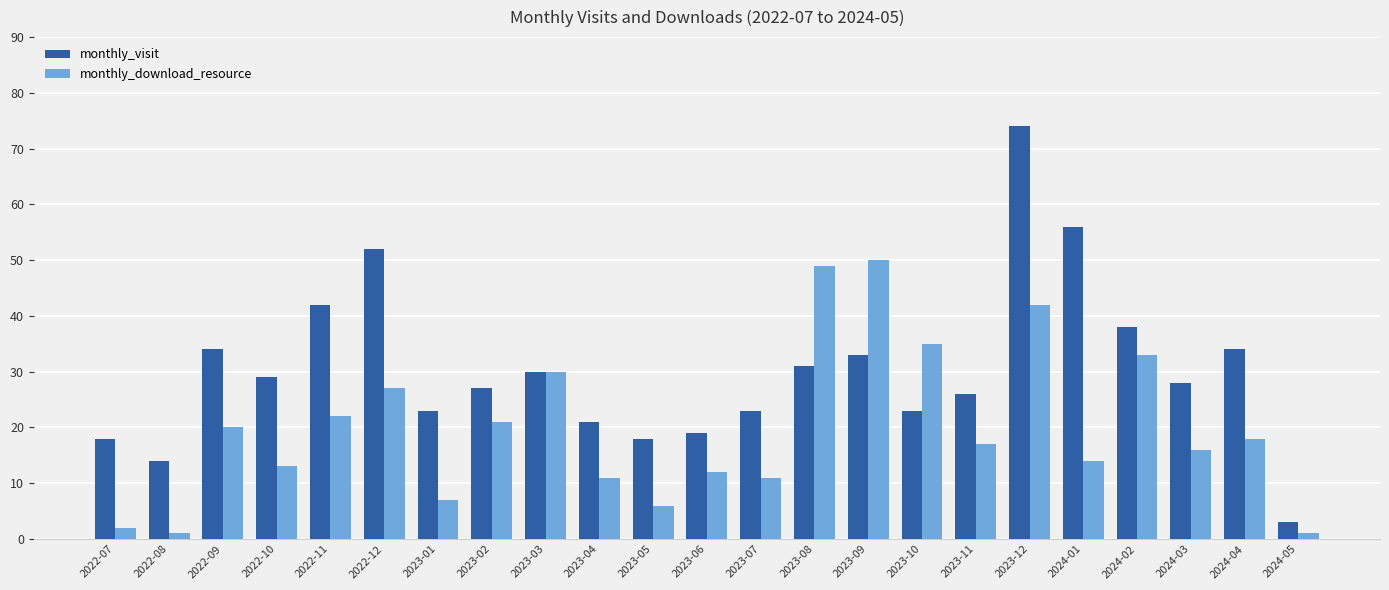

What are all the series names shown in the legend?

monthly_visit, monthly_download_resource